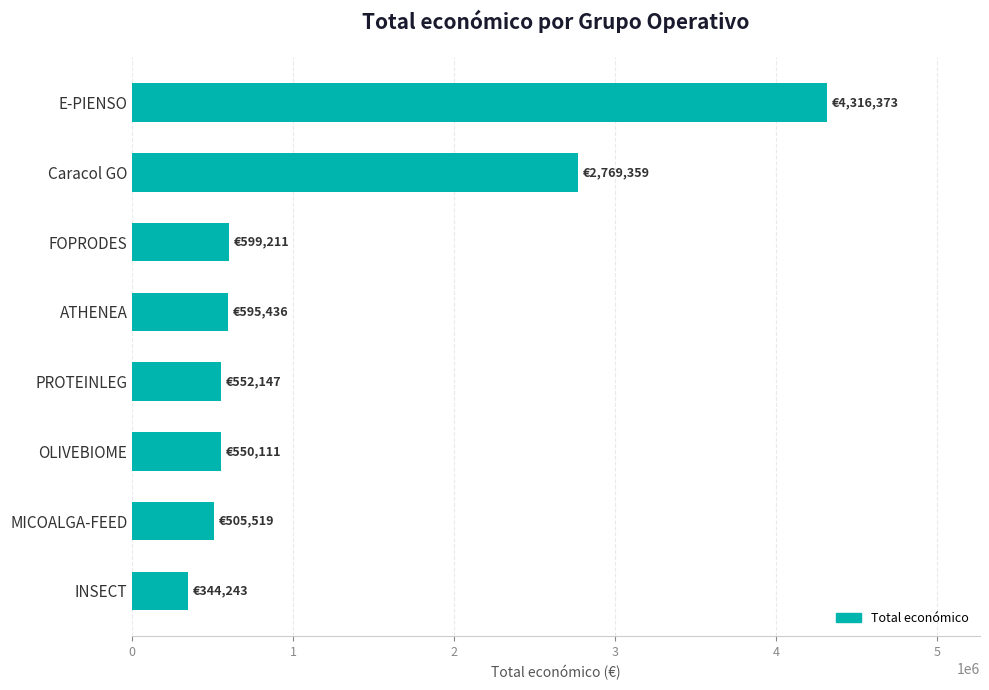

True or false: the data shows 550111 at OLIVEBIOME.

True